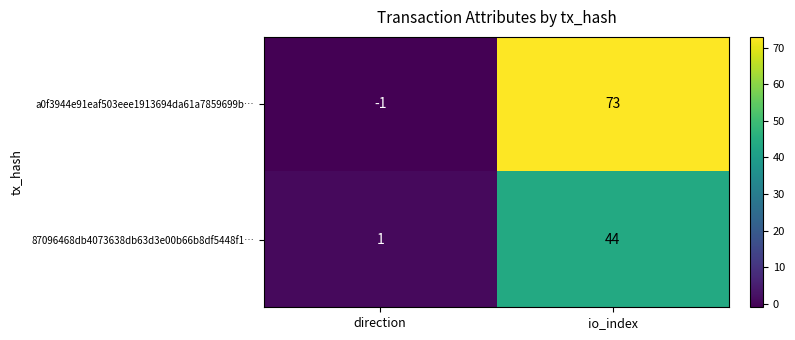

What is the greatest value displayed?

73